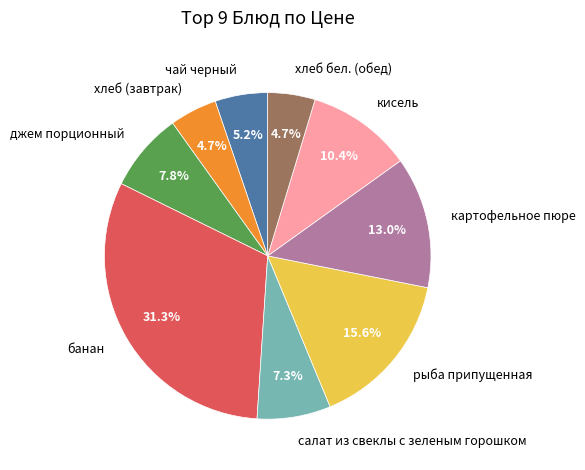

Is it true that салат из свеклы с зеленым горошком is 7% of the pie?

True